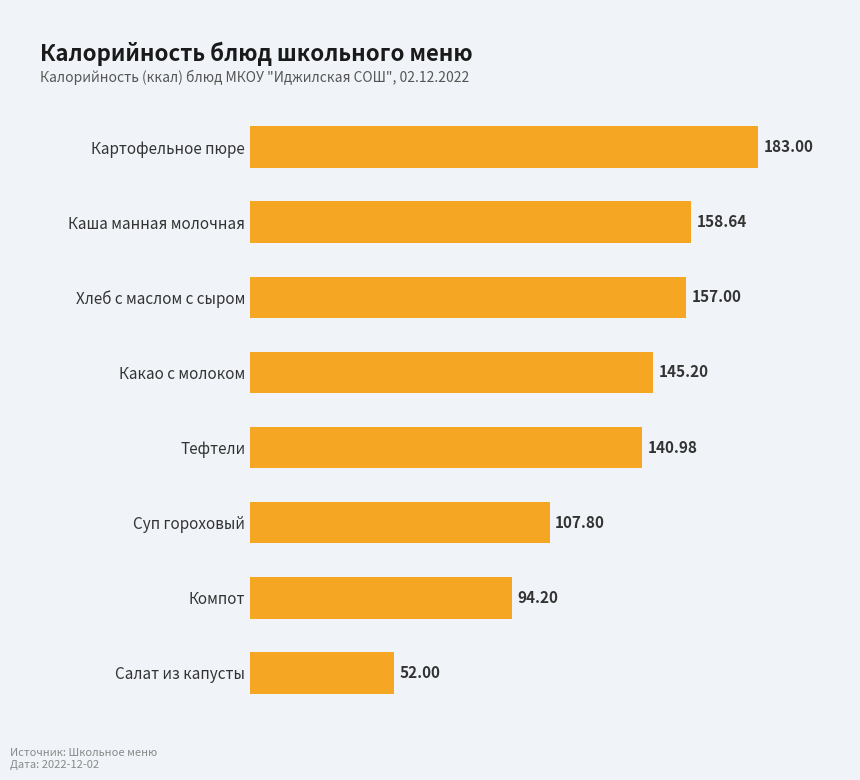

How many categories are shown in the chart?

8